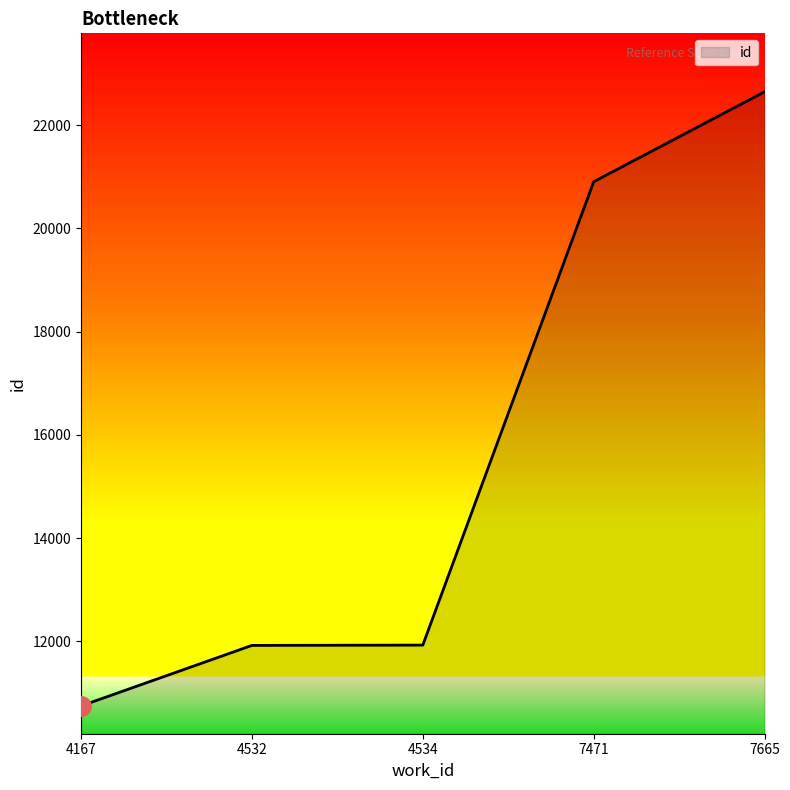

What is the difference between the maximum and minimum values?

11895